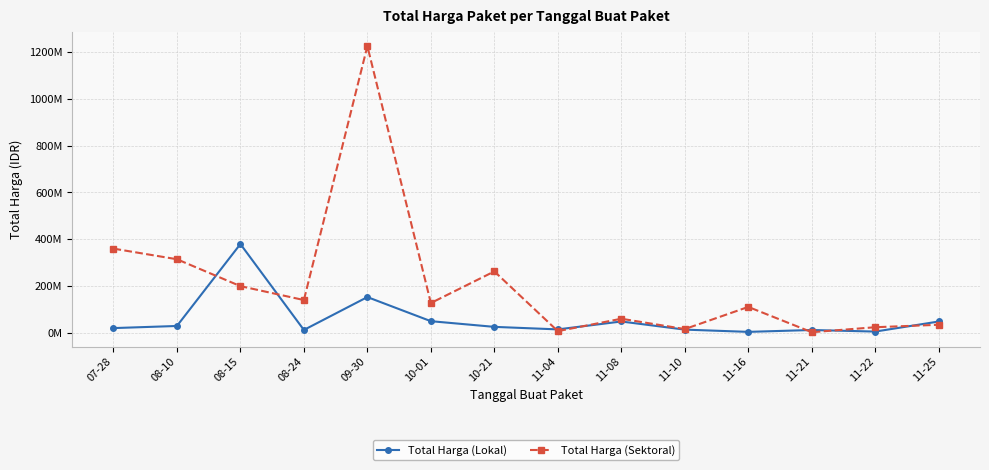

Is the value of Total Harga (Sektoral) at 10-21 greater than the value of Total Harga (Lokal) at 07-28?

Yes